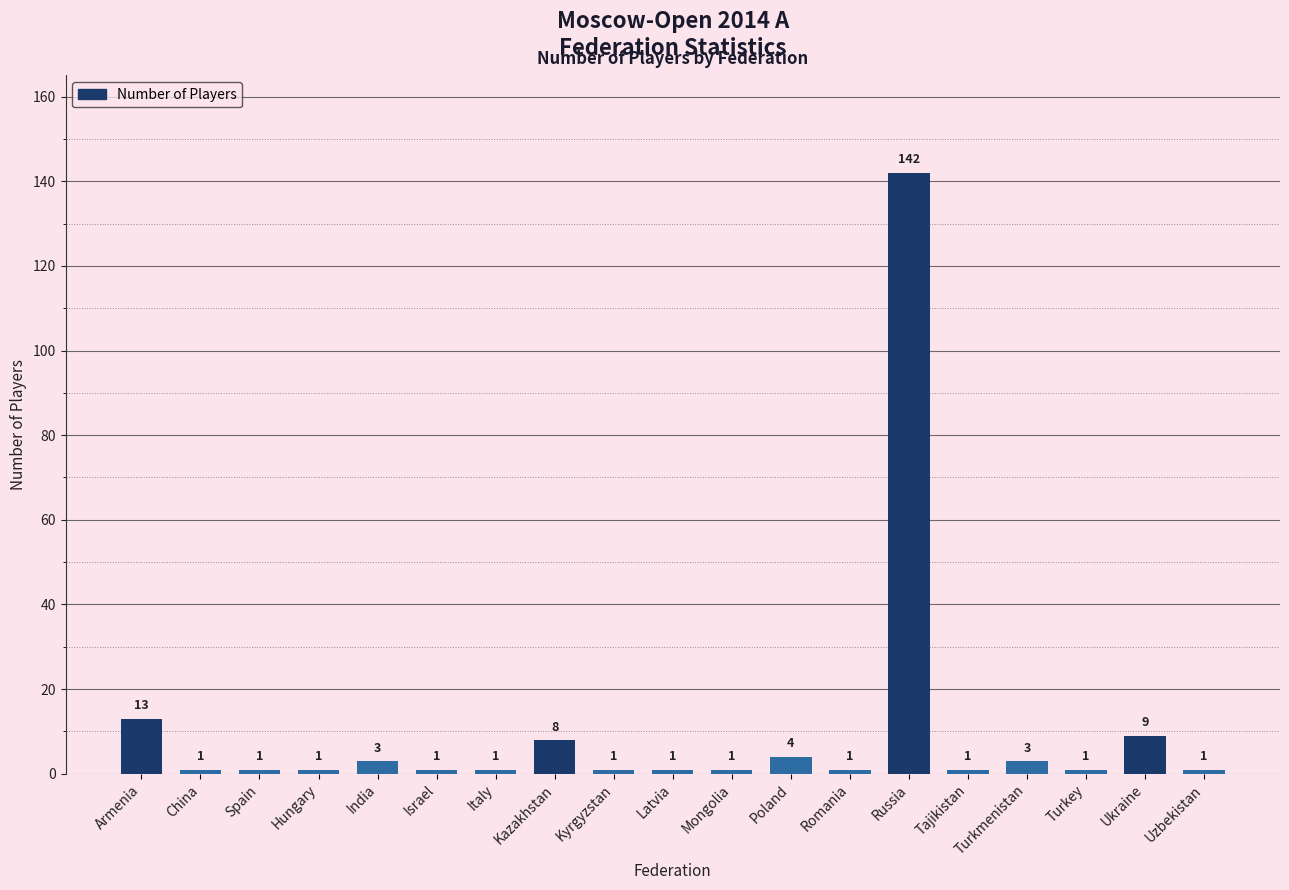

What is the value of the 4th bar from the left?

1